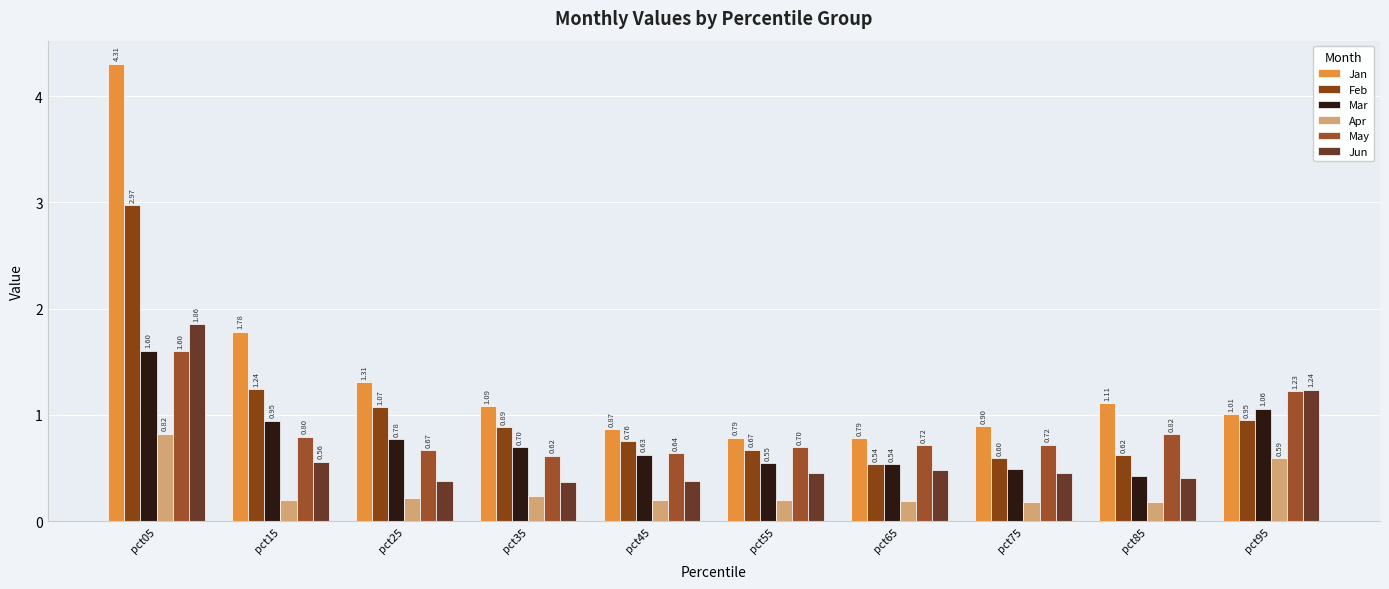

Is it true that May equals 0.7 at pct55?

True